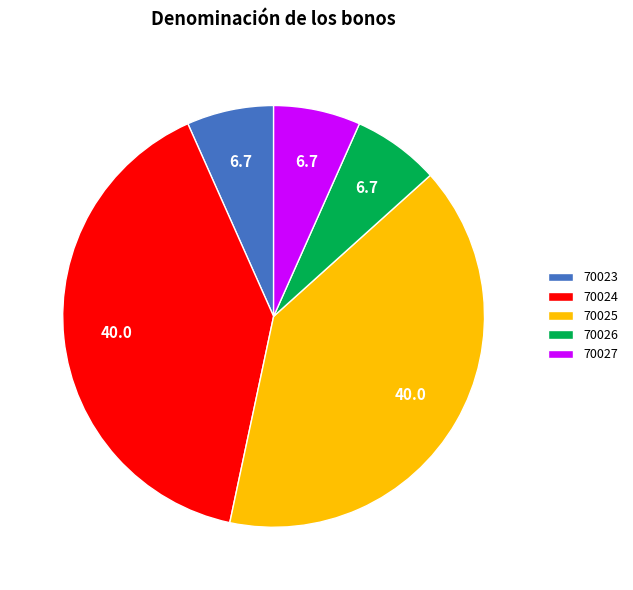

Between 70023 and 70025, which is larger?

70025